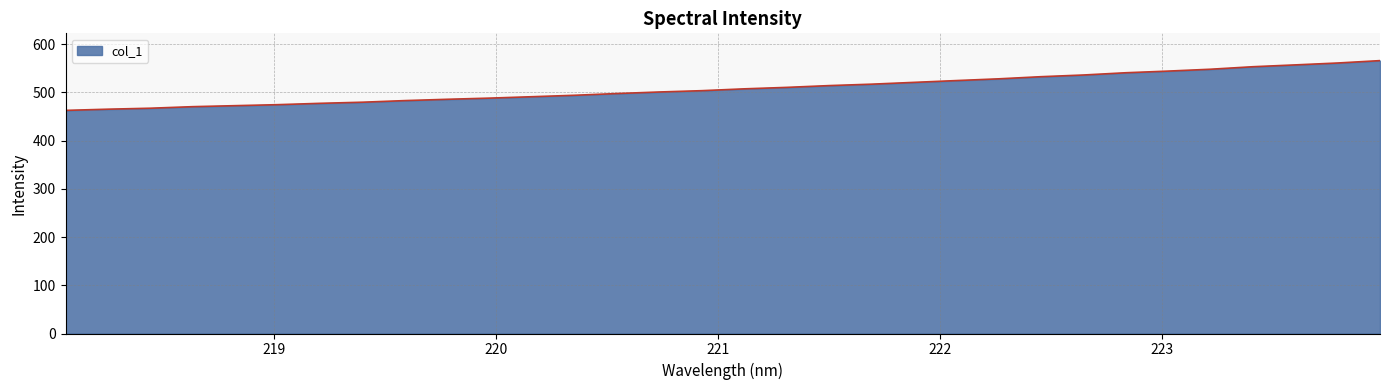

What is the sum of all values?

16270.6